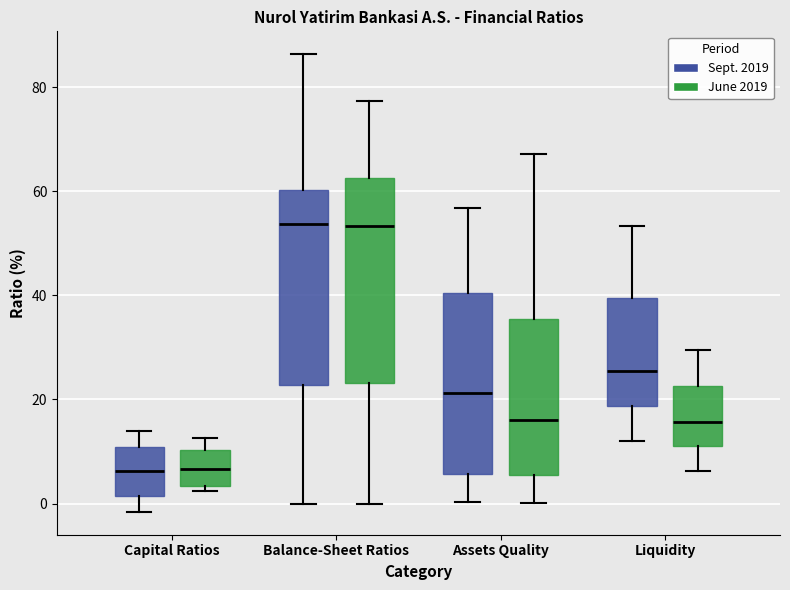

Reading left to right, read every box against the y-axis: the position of its median line, the range the box covers, and the ends of its whiskers. The values are not printed on the chart, so give them approximately, as read against the axis.

Capital Ratios (Sept. 2019): median 6, box 2 to 10, whiskers -2 to 14
Capital Ratios (June 2019): median 6, box 4 to 10, whiskers 2 to 12
Balance-Sheet Ratios (Sept. 2019): median 54, box 22 to 60, whiskers 0 to 86
Balance-Sheet Ratios (June 2019): median 54, box 24 to 62, whiskers 0 to 78
Assets Quality (Sept. 2019): median 22, box 6 to 40, whiskers 0 to 56
Assets Quality (June 2019): median 16, box 6 to 36, whiskers 0 to 68
Liquidity (Sept. 2019): median 26, box 18 to 40, whiskers 12 to 54
Liquidity (June 2019): median 16, box 10 to 22, whiskers 6 to 30